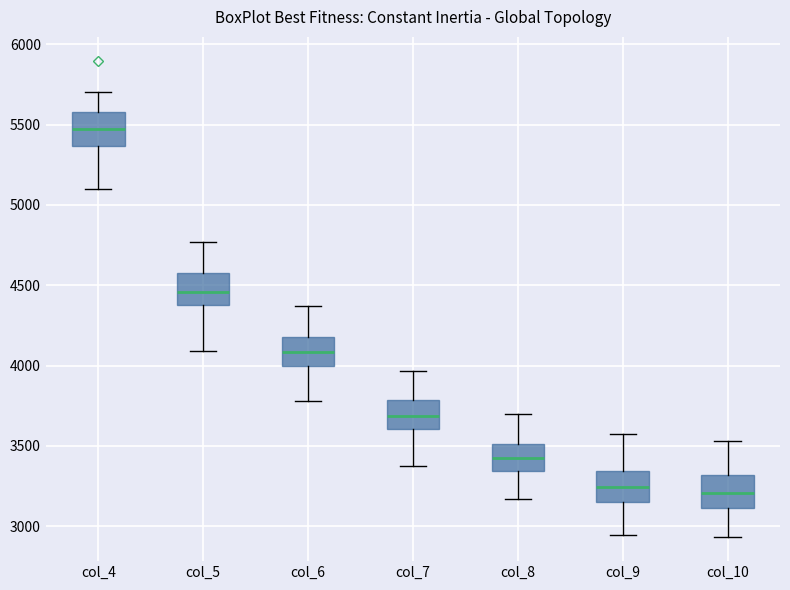

Where does the median line of the box for col_4 sit on the y-axis? The values are not printed on the chart, so give them approximately, as read against the axis.

5450